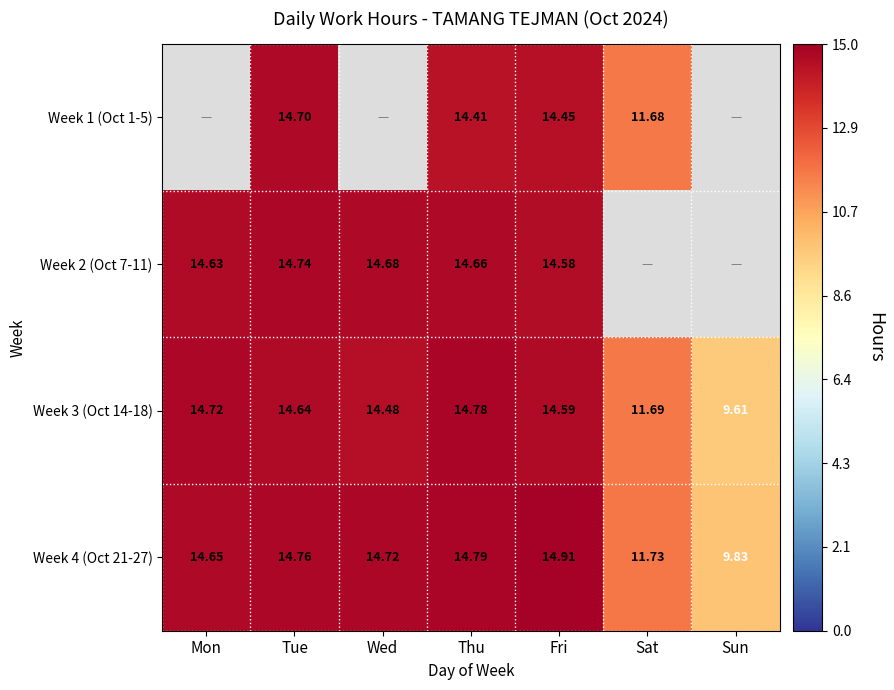

Where does the Week 4 (Oct 21-27) series first go above 14?

Mon